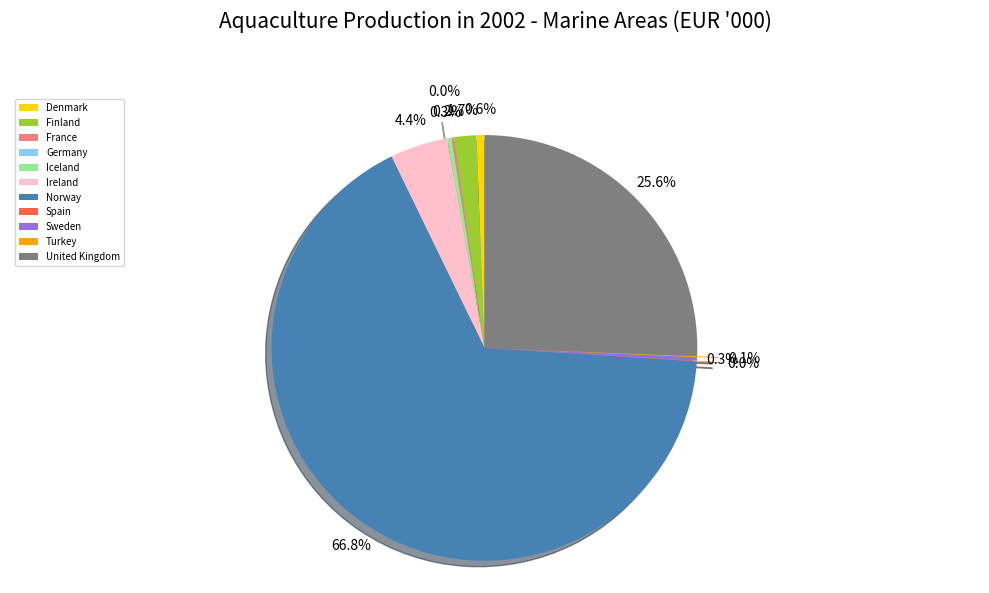

To the nearest percent, what percentage of the pie is United Kingdom?

26%